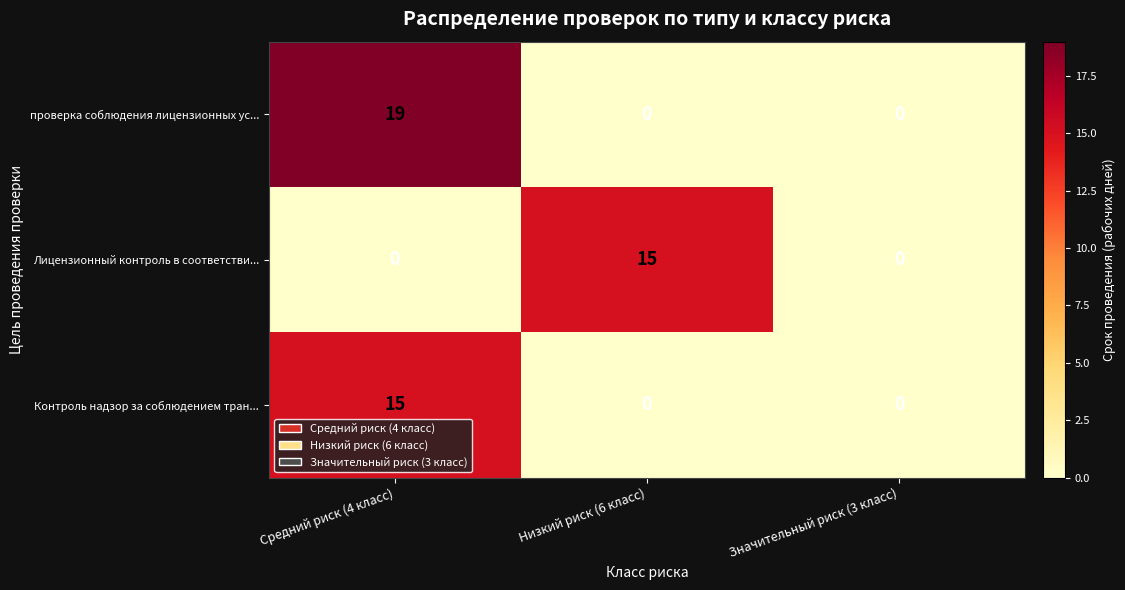

How many data points in Лицензионный контроль в соответстви... are above 0?

1